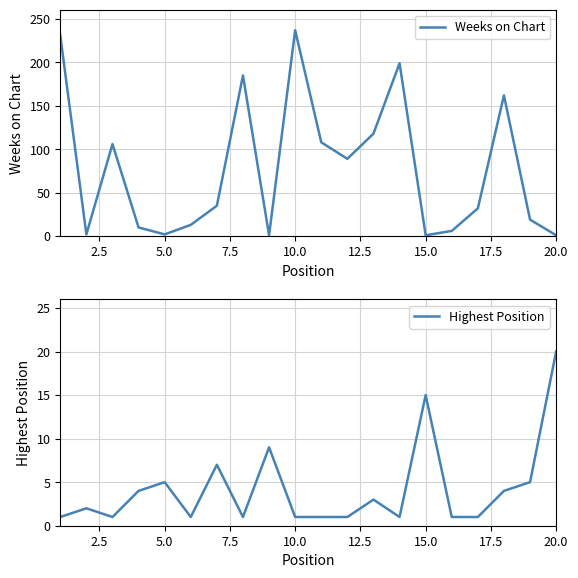

How many values in the Weeks on Chart series exceed 35?

9